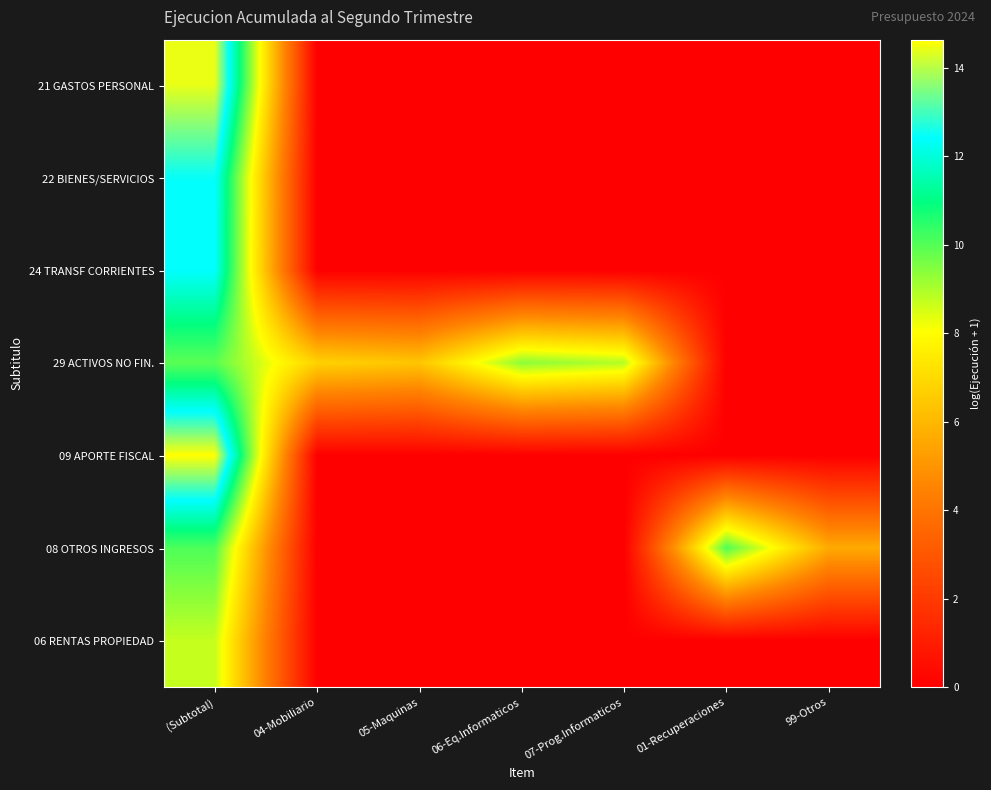

Reading right to left, what are all the values shown in this chart?

21 GASTOS PERSONAL: 99-Otros=0.0	01-Recuperaciones=0.0	07-Prog.Informaticos=0.0	06-Eq.Informaticos=0.0	05-Maquinas=0.0	04-Mobiliario=0.0	(Subtotal)=14.4
22 BIENES/SERVICIOS: 99-Otros=0.0	01-Recuperaciones=0.0	07-Prog.Informaticos=0.0	06-Eq.Informaticos=0.0	05-Maquinas=0.0	04-Mobiliario=0.0	(Subtotal)=12.5
24 TRANSF CORRIENTES: 99-Otros=0.0	01-Recuperaciones=0.0	07-Prog.Informaticos=0.0	06-Eq.Informaticos=0.0	05-Maquinas=0.0	04-Mobiliario=0.0	(Subtotal)=12.4
29 ACTIVOS NO FIN.: 99-Otros=0.0	01-Recuperaciones=0.0	07-Prog.Informaticos=8.9	06-Eq.Informaticos=9.4	05-Maquinas=6.4	04-Mobiliario=6.8	(Subtotal)=9.9
09 APORTE FISCAL: 99-Otros=0.0	01-Recuperaciones=0.0	07-Prog.Informaticos=0.0	06-Eq.Informaticos=0.0	05-Maquinas=0.0	04-Mobiliario=0.0	(Subtotal)=14.6
08 OTROS INGRESOS: 99-Otros=5.6	01-Recuperaciones=10.1	07-Prog.Informaticos=0.0	06-Eq.Informaticos=0.0	05-Maquinas=0.0	04-Mobiliario=0.0	(Subtotal)=10.1
06 RENTAS PROPIEDAD: 99-Otros=0.0	01-Recuperaciones=0.0	07-Prog.Informaticos=0.0	06-Eq.Informaticos=0.0	05-Maquinas=0.0	04-Mobiliario=0.0	(Subtotal)=8.7